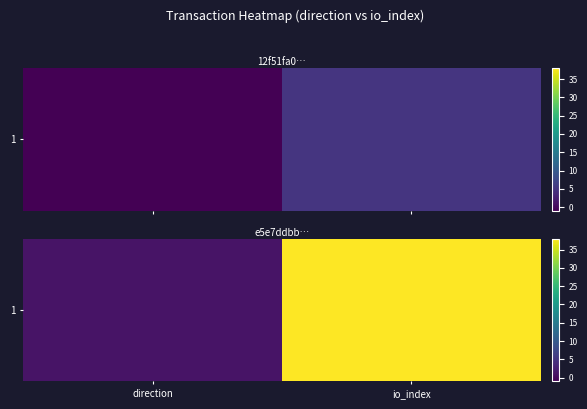

Which has a higher value, direction or io_index?

io_index